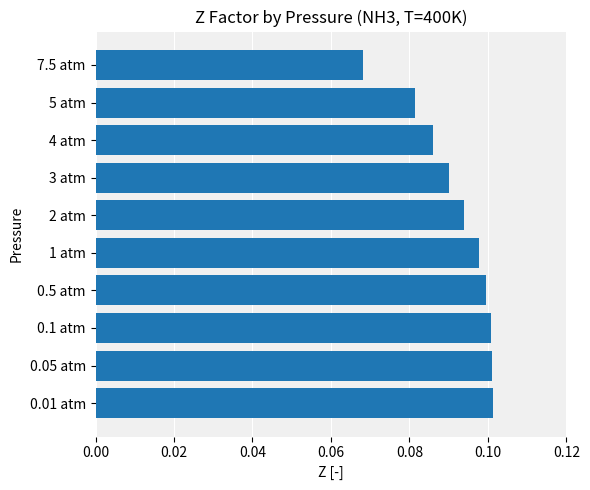

At which label is the value closest to 0?

7.5 atm